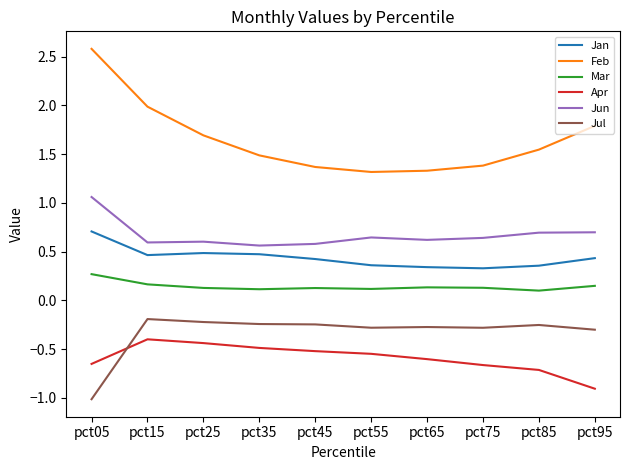

What value does the Jan series have at pct35?

0.5